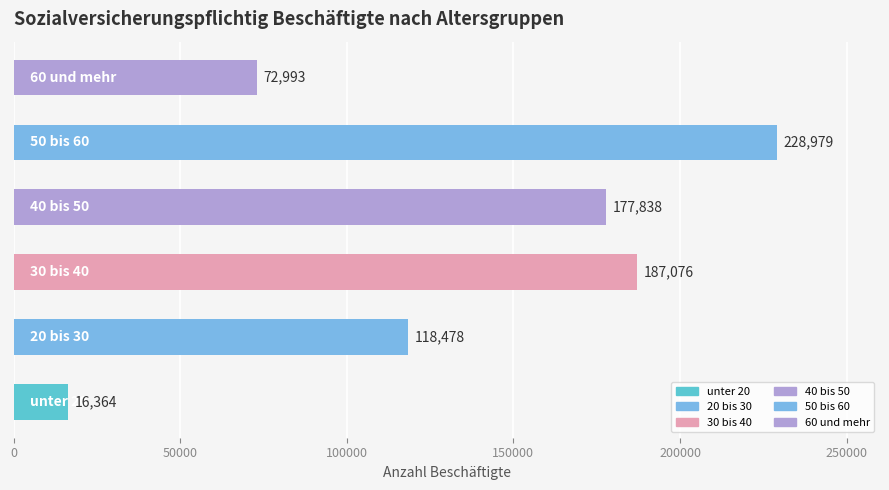

What is the smallest value displayed?

16364